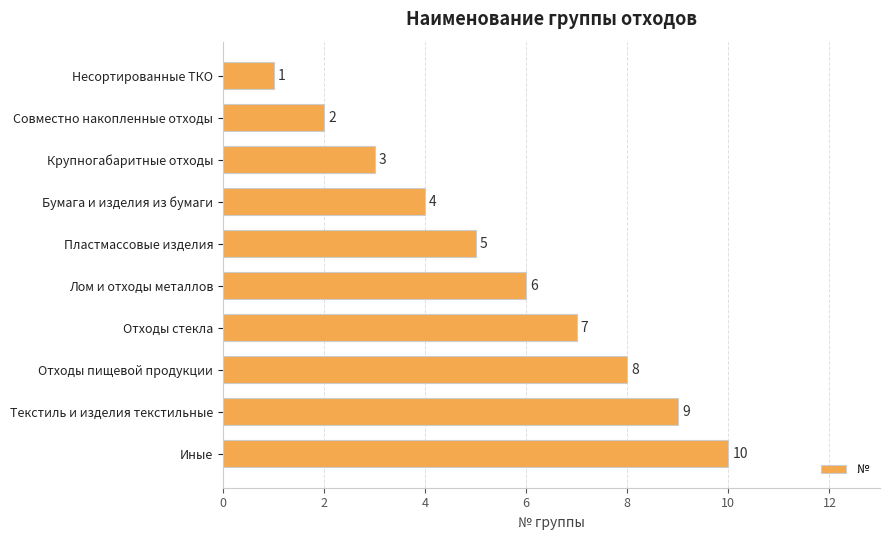

What is the sum of all values?

55